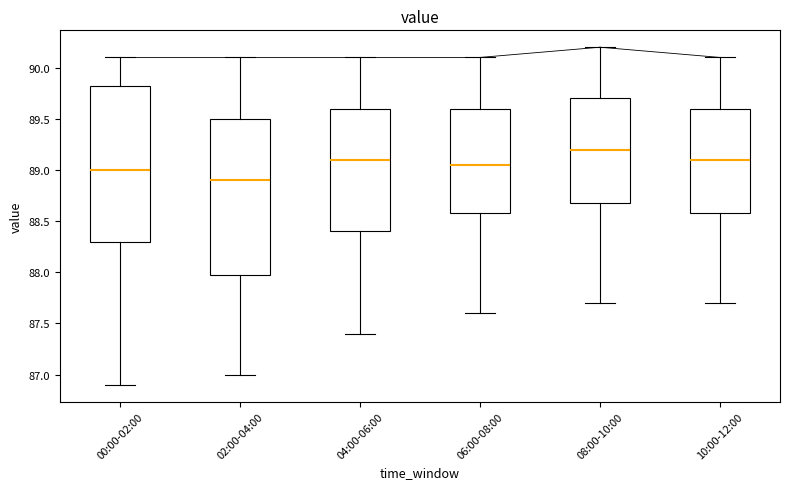

Reading left to right, transcribe this box plot: for each box, give where its median line is, the range the box spans, and where its two whiskers end, as read against the y-axis. The values are not printed on the chart, so give them approximately, as read against the axis.

00:00-02:00: median 89.00, box 88.30 to 89.85, whiskers 86.90 to 90.10
02:00-04:00: median 88.90, box 88.00 to 89.50, whiskers 87.00 to 90.10
04:00-06:00: median 89.10, box 88.40 to 89.60, whiskers 87.40 to 90.10
06:00-08:00: median 89.05, box 88.60 to 89.60, whiskers 87.60 to 90.10
08:00-10:00: median 89.20, box 88.70 to 89.70, whiskers 87.70 to 90.20
10:00-12:00: median 89.10, box 88.60 to 89.60, whiskers 87.70 to 90.10